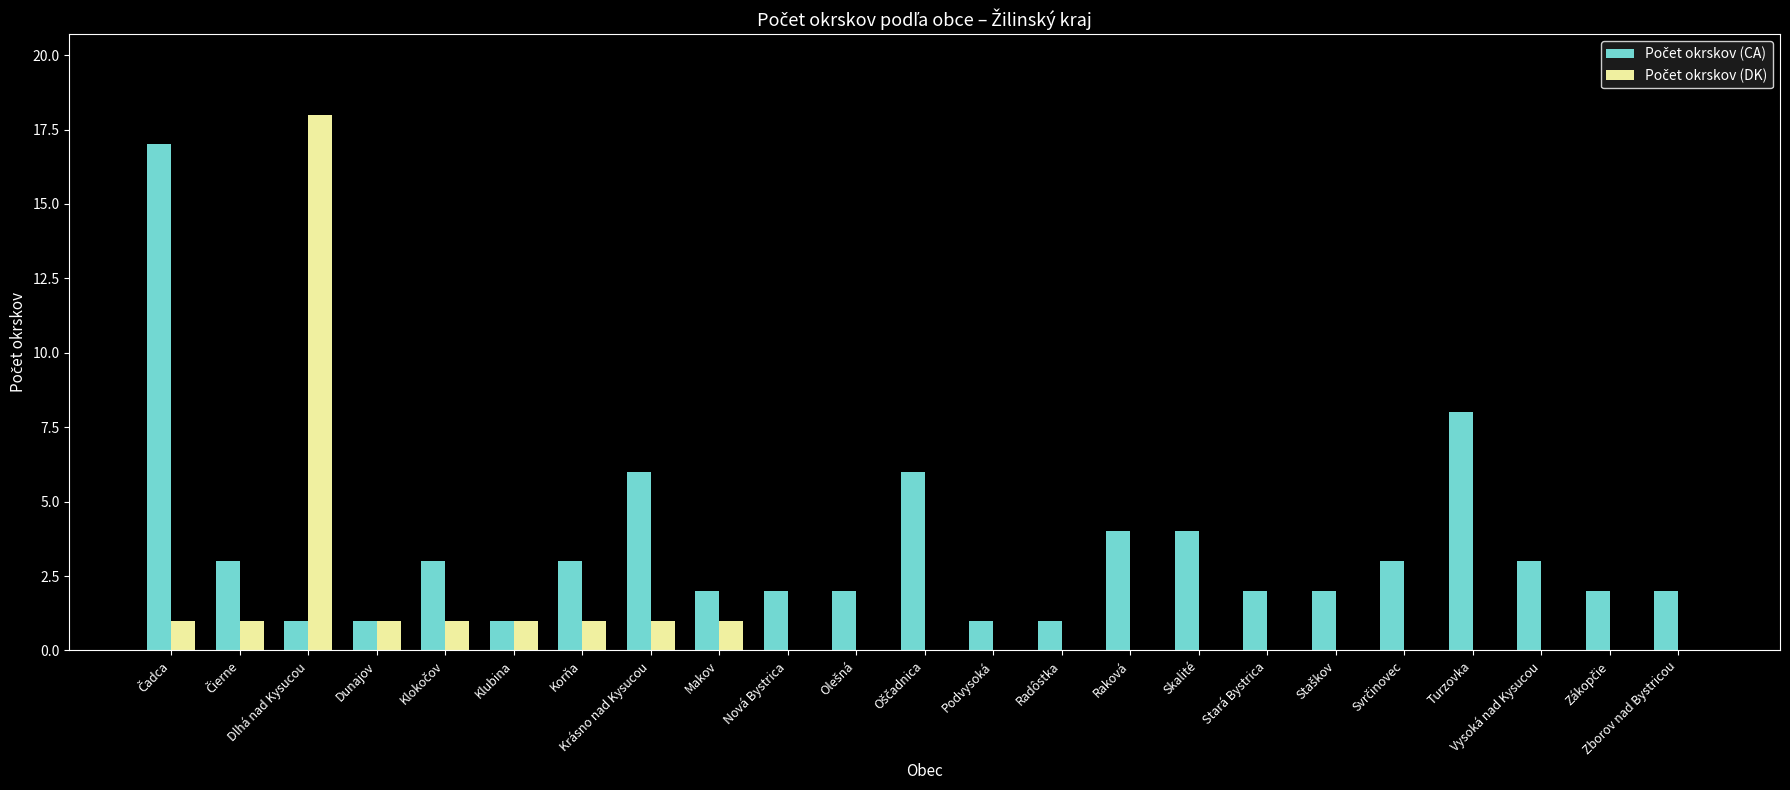

Which label corresponds to the largest value in the chart?

Dlhá nad Kysucou